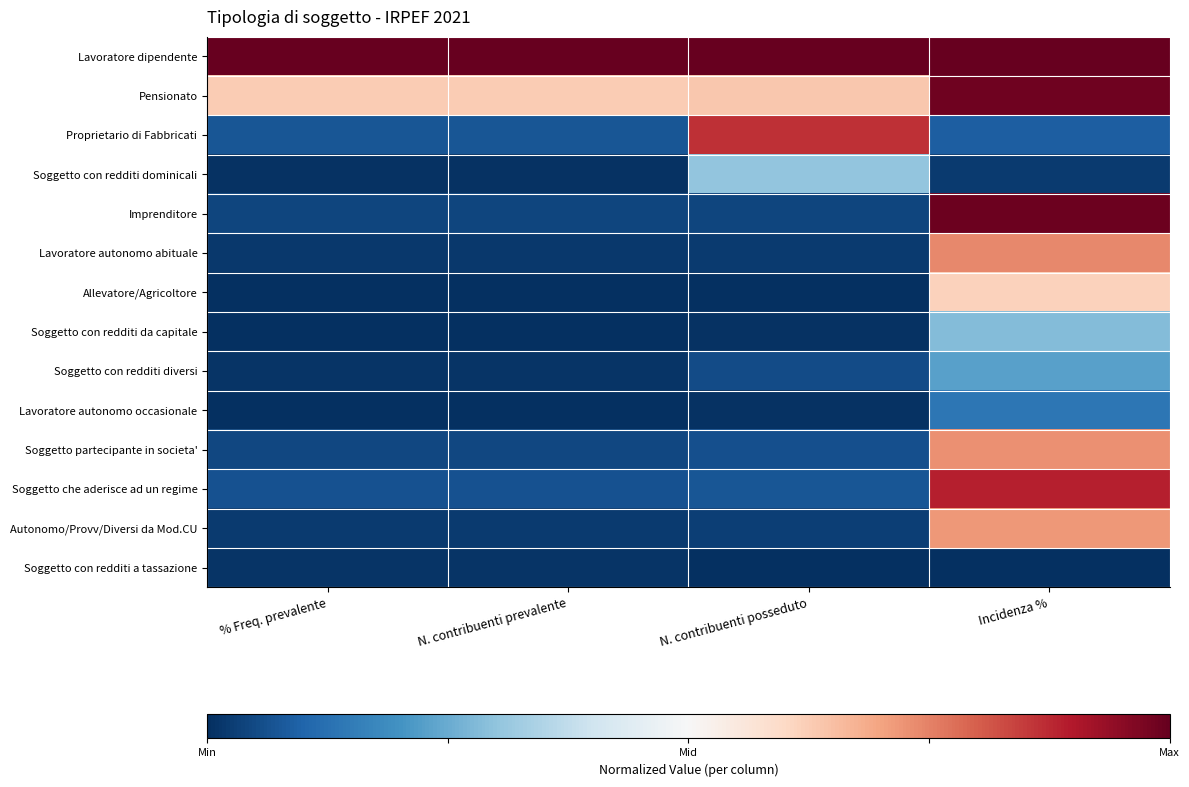

At which category does the chart reach its minimum across all series?

% Freq. prevalente